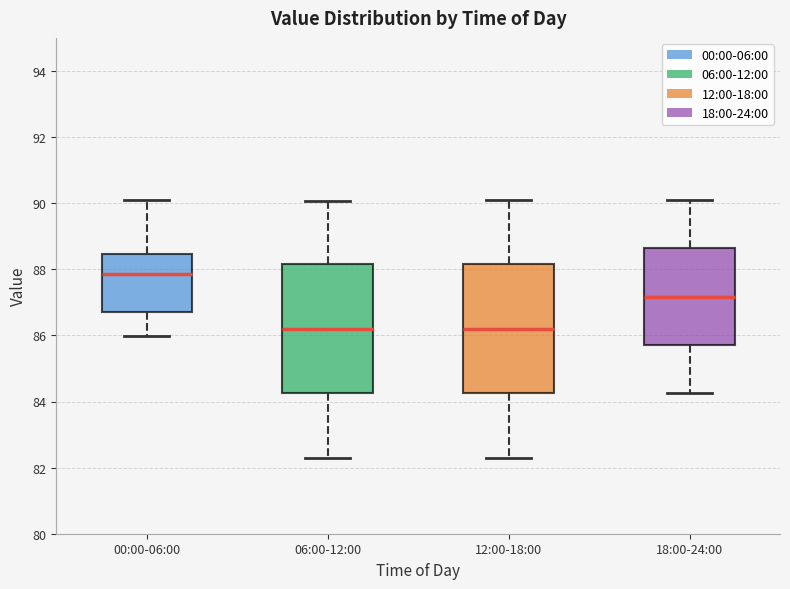

Where does the median line of the box for 06:00-12:00 sit on the y-axis? The values are not printed on the chart, so give them approximately, as read against the axis.

86.2